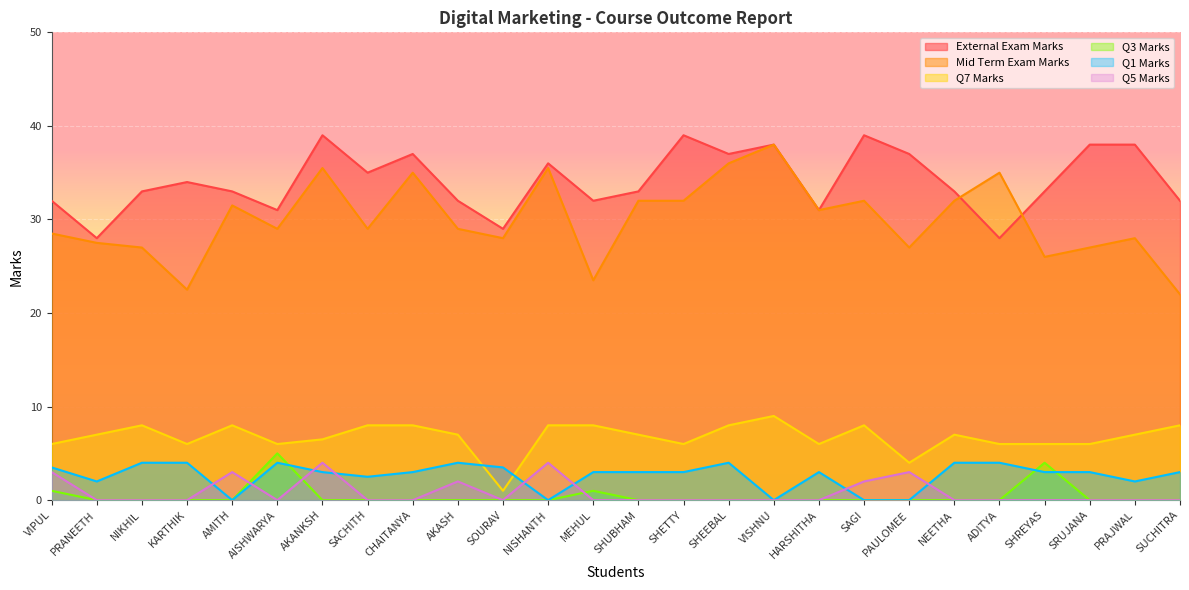

What is the value of the External Exam Marks point at the 12th from the left?

36.0